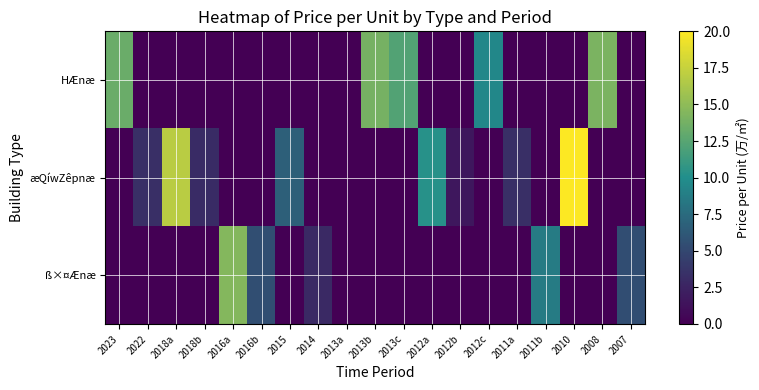

Which series changed the most between 2012c and 2011a?

HÆnæ